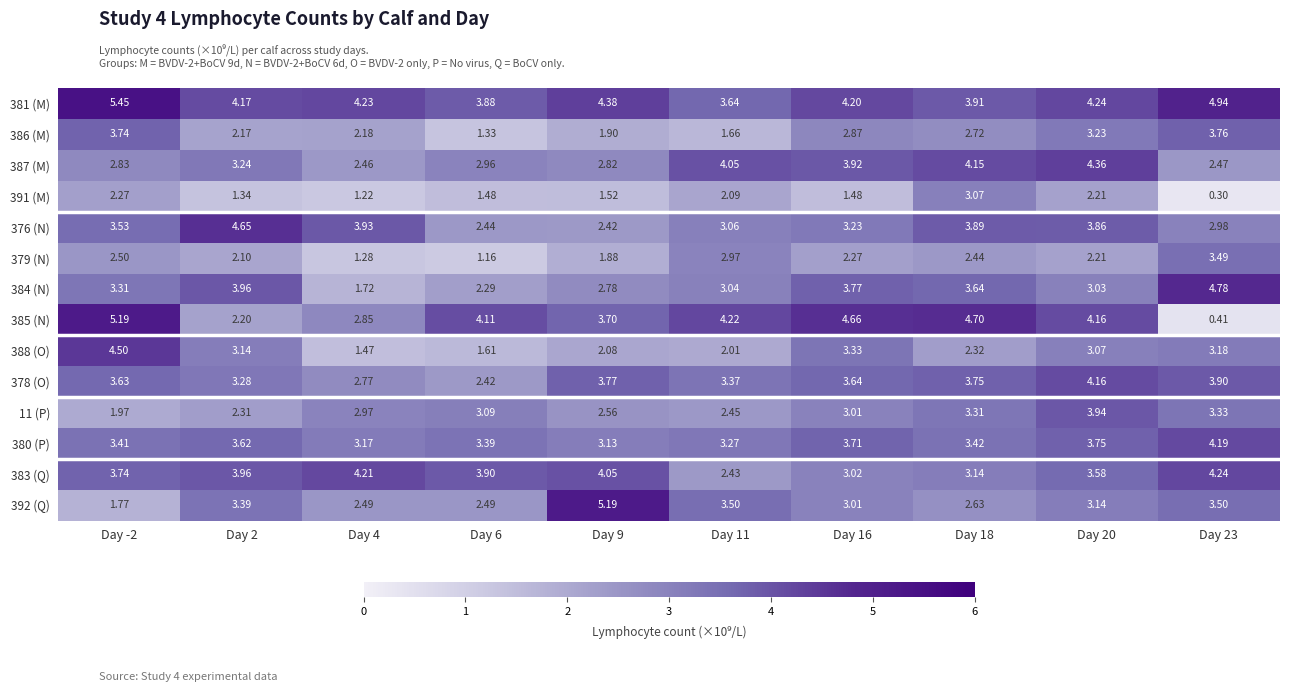

At which category does the chart reach its peak across all series?

Day -2